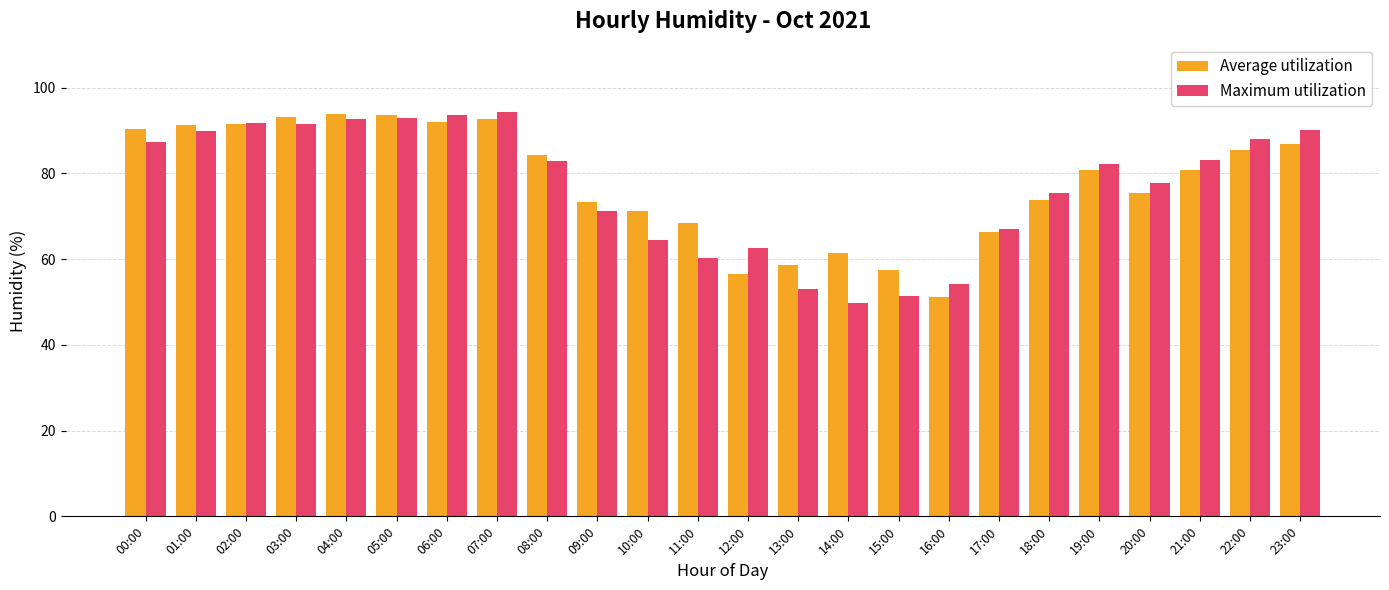

What is the maximum value for Maximum utilization?

94.4